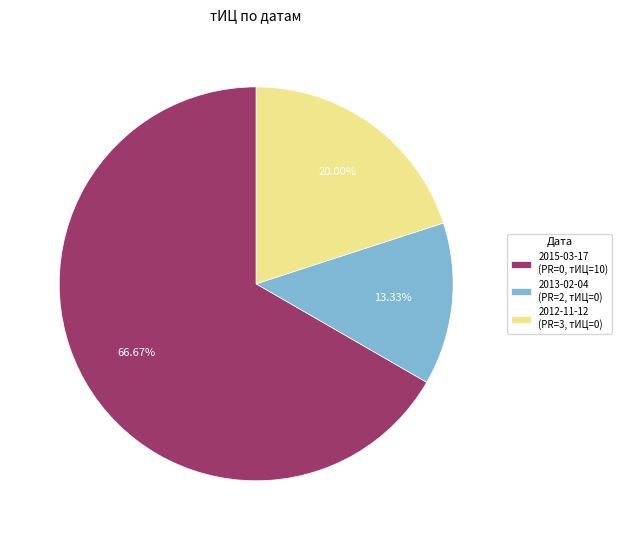

To the nearest percent, what is the difference between the largest and smallest slice percentages?

53%